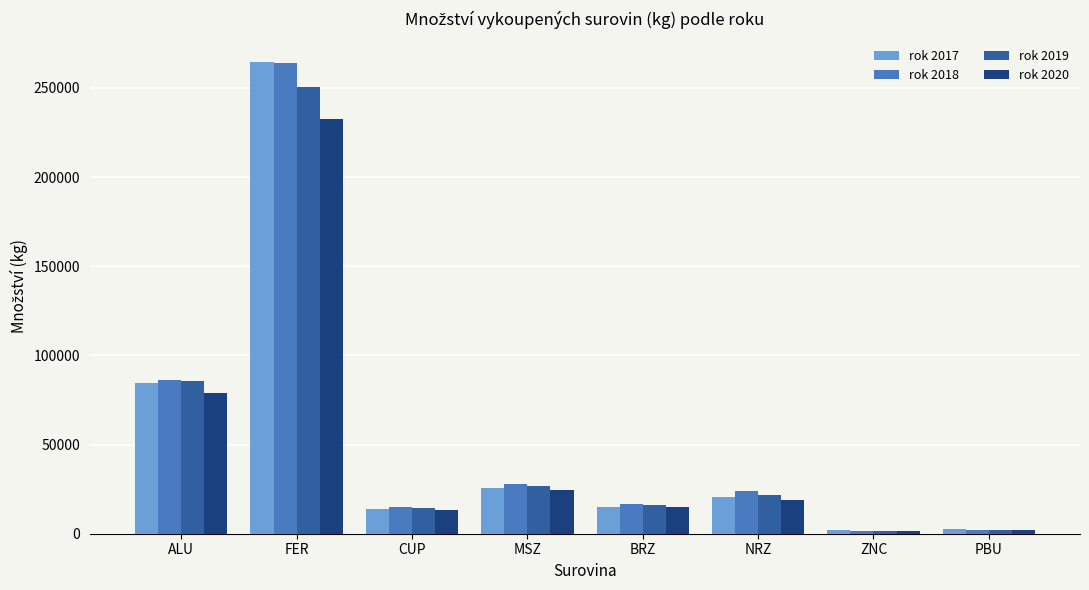

What is the difference between the second highest and second lowest values in the rok 2017 series?

81609